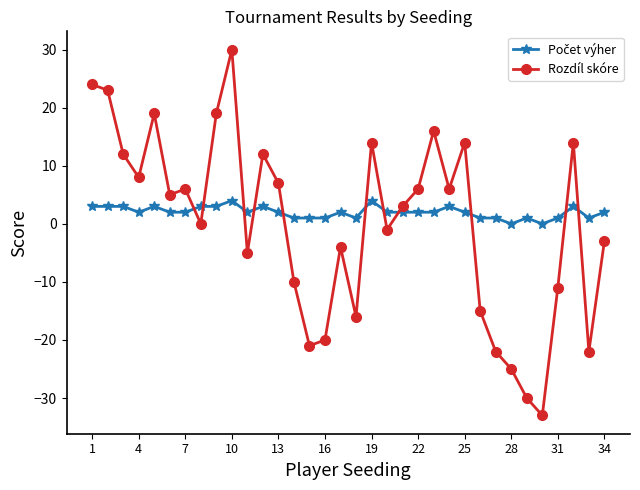

What is the difference between the maximum and minimum values in the Rozdíl skóre series?

63